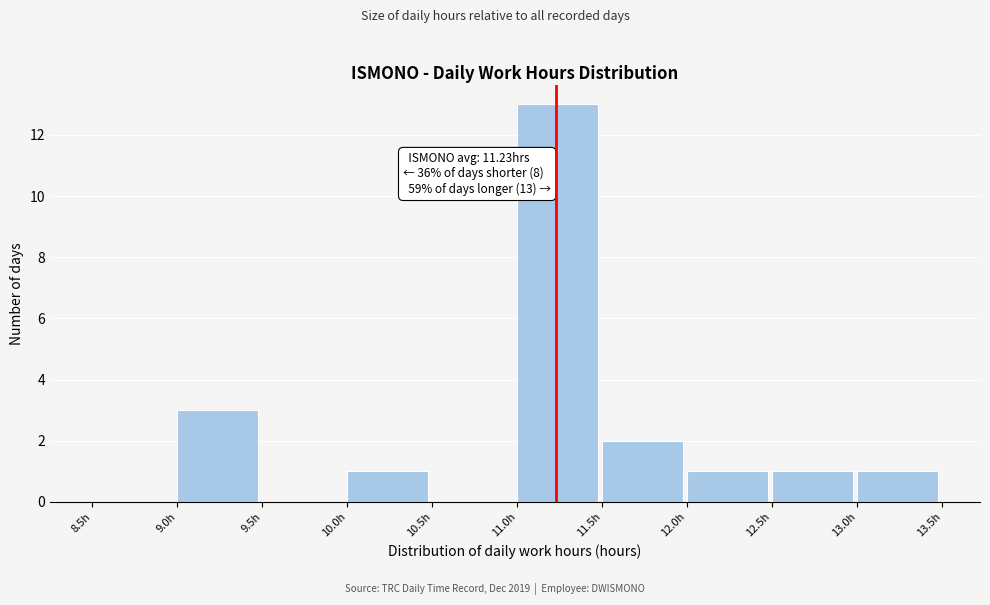

Over which range of the x-axis is the bar tallest?

11.0 to 11.5